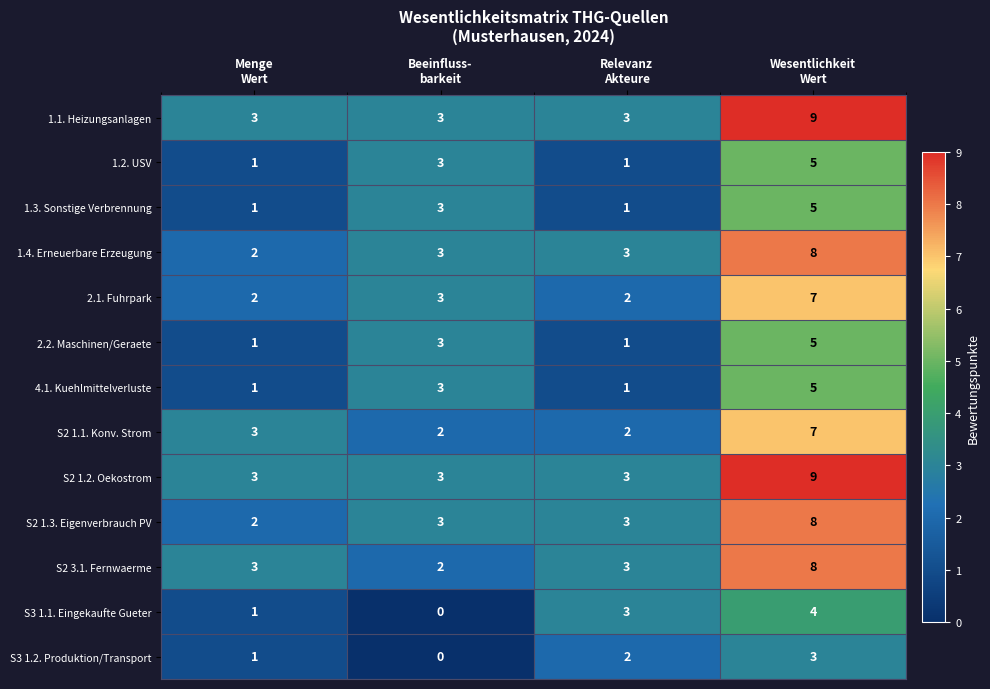

What is the sum of all 2.1. Fuhrpark values?

14